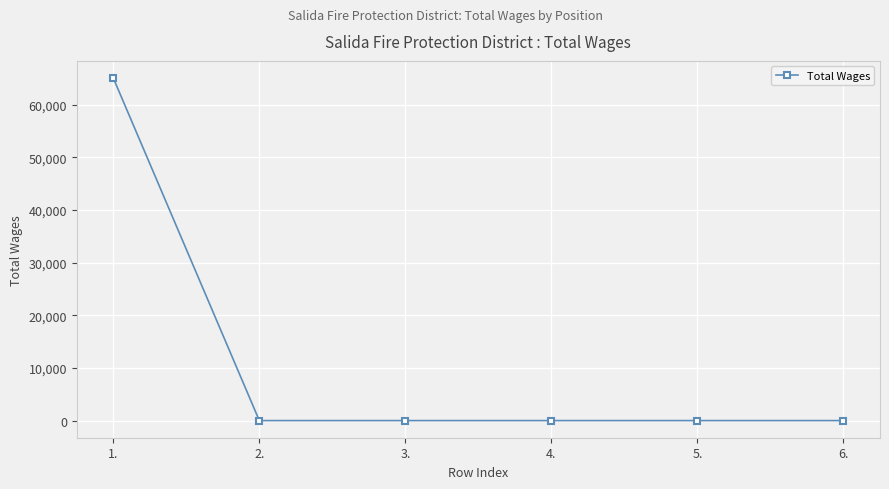

At which category does the chart reach its peak across all series?

1.